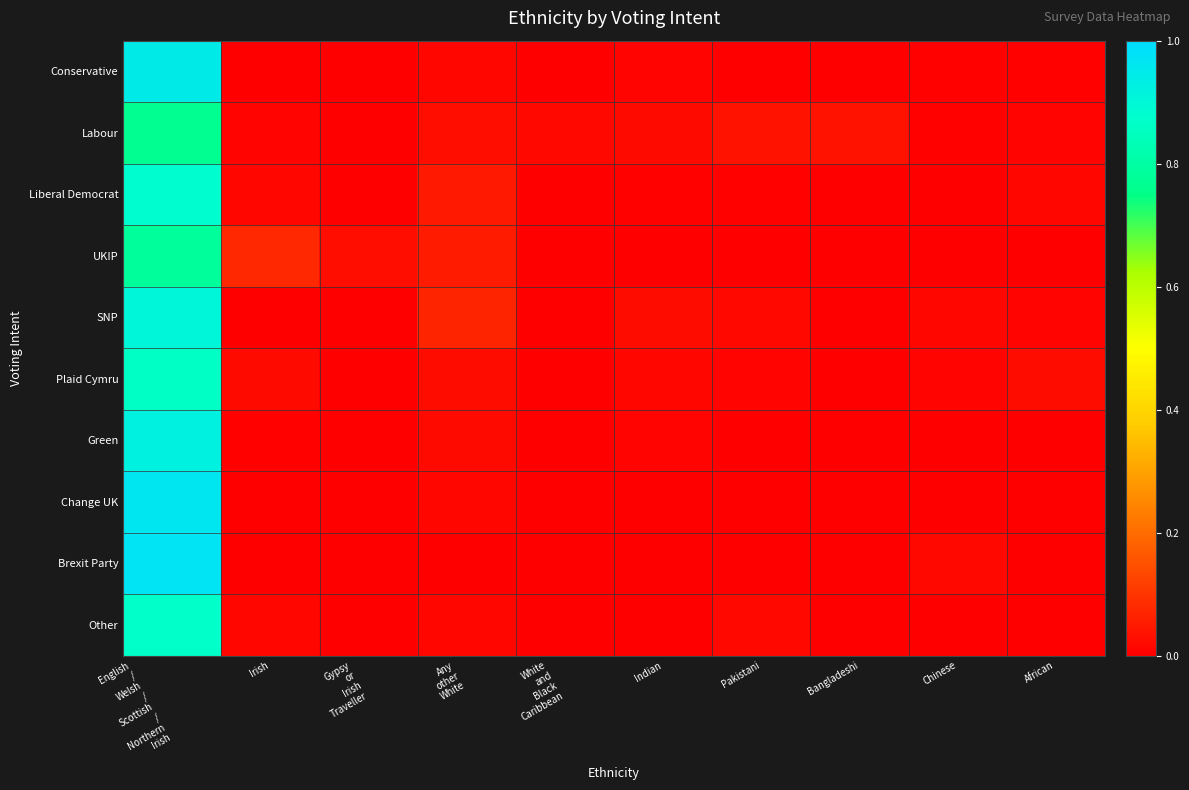

Reading left to right, extract all data points from this chart.

Conservative: English
/
Welsh
/
Scottish
/
Northern
Irish=0.9	Irish=0.0	Gypsy
or
Irish
Traveller=0.0	Any
other
White=0.0	White
and
Black
Caribbean=0.0	Indian=0.0	Pakistani=0.0	Bangladeshi=0.0	Chinese=0.0	African=0.0
Labour: English
/
Welsh
/
Scottish
/
Northern
Irish=0.8	Irish=0.0	Gypsy
or
Irish
Traveller=0.0	Any
other
White=0.0	White
and
Black
Caribbean=0.0	Indian=0.0	Pakistani=0.0	Bangladeshi=0.0	Chinese=0.0	African=0.0
Liberal Democrat: English
/
Welsh
/
Scottish
/
Northern
Irish=0.9	Irish=0.0	Gypsy
or
Irish
Traveller=0.0	Any
other
White=0.0	White
and
Black
Caribbean=0.0	Indian=0.0	Pakistani=0.0	Bangladeshi=0.0	Chinese=0.0	African=0.0
UKIP: English
/
Welsh
/
Scottish
/
Northern
Irish=0.8	Irish=0.1	Gypsy
or
Irish
Traveller=0.0	Any
other
White=0.1	White
and
Black
Caribbean=0.0	Indian=0.0	Pakistani=0.0	Bangladeshi=0.0	Chinese=0.0	African=0.0
SNP: English
/
Welsh
/
Scottish
/
Northern
Irish=0.9	Irish=0.0	Gypsy
or
Irish
Traveller=0.0	Any
other
White=0.1	White
and
Black
Caribbean=0.0	Indian=0.0	Pakistani=0.0	Bangladeshi=0.0	Chinese=0.0	African=0.0
Plaid Cymru: English
/
Welsh
/
Scottish
/
Northern
Irish=0.9	Irish=0.0	Gypsy
or
Irish
Traveller=0.0	Any
other
White=0.0	White
and
Black
Caribbean=0.0	Indian=0.0	Pakistani=0.0	Bangladeshi=0.0	Chinese=0.0	African=0.0
Green: English
/
Welsh
/
Scottish
/
Northern
Irish=0.9	Irish=0.0	Gypsy
or
Irish
Traveller=0.0	Any
other
White=0.0	White
and
Black
Caribbean=0.0	Indian=0.0	Pakistani=0.0	Bangladeshi=0.0	Chinese=0.0	African=0.0
Change UK: English
/
Welsh
/
Scottish
/
Northern
Irish=1.0	Irish=0.0	Gypsy
or
Irish
Traveller=0.0	Any
other
White=0.0	White
and
Black
Caribbean=0.0	Indian=0.0	Pakistani=0.0	Bangladeshi=0.0	Chinese=0.0	African=0.0
Brexit Party: English
/
Welsh
/
Scottish
/
Northern
Irish=1.0	Irish=0.0	Gypsy
or
Irish
Traveller=0.0	Any
other
White=0.0	White
and
Black
Caribbean=0.0	Indian=0.0	Pakistani=0.0	Bangladeshi=0.0	Chinese=0.0	African=0.0
Other: English
/
Welsh
/
Scottish
/
Northern
Irish=0.9	Irish=0.0	Gypsy
or
Irish
Traveller=0.0	Any
other
White=0.0	White
and
Black
Caribbean=0.0	Indian=0.0	Pakistani=0.0	Bangladeshi=0.0	Chinese=0.0	African=0.0